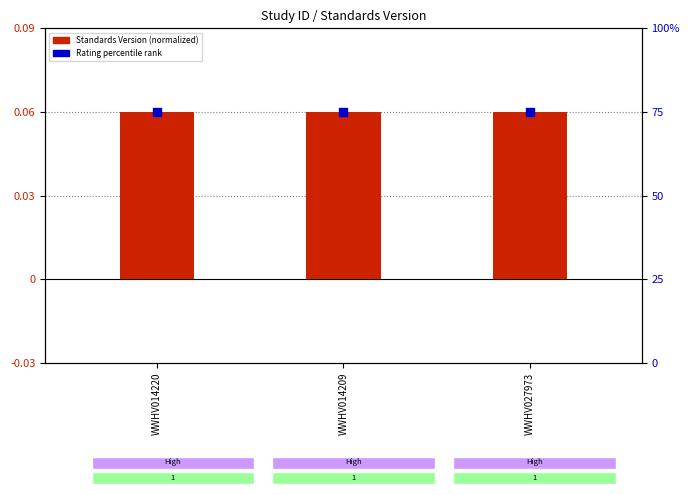

Which series has the largest total across all categories?

Rating percentile